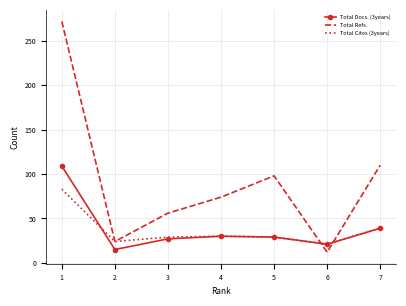

Which series ends up on top after the final intersection of Total Refs. and Total Cites (3years)?

Total Refs.